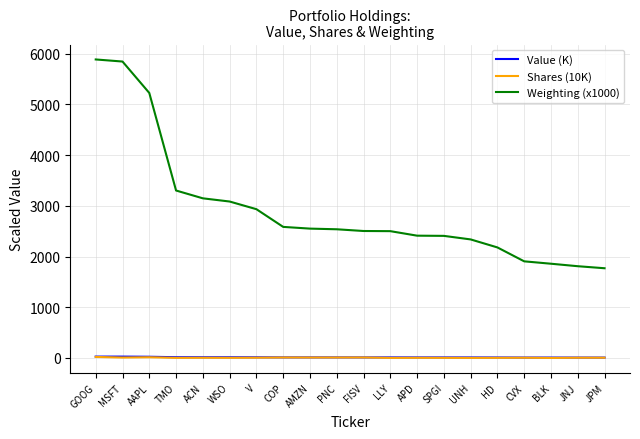

What are all the series names shown in the legend?

Value (K), Shares (10K), Weighting (x1000)